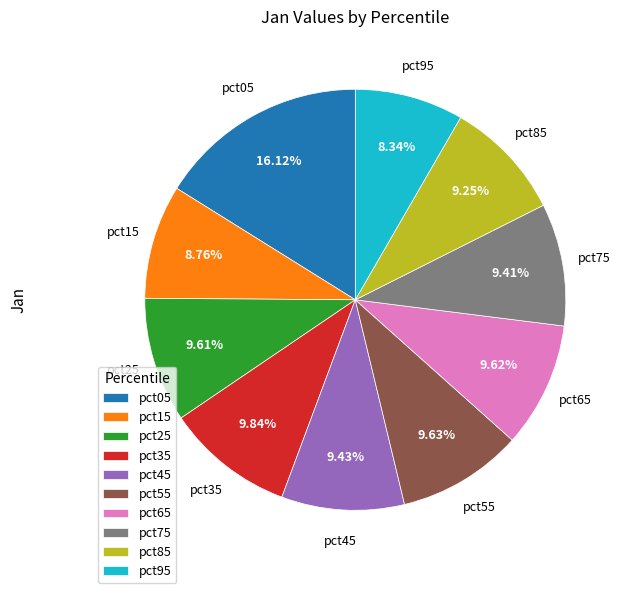

Count the number of slices in the pie.

10